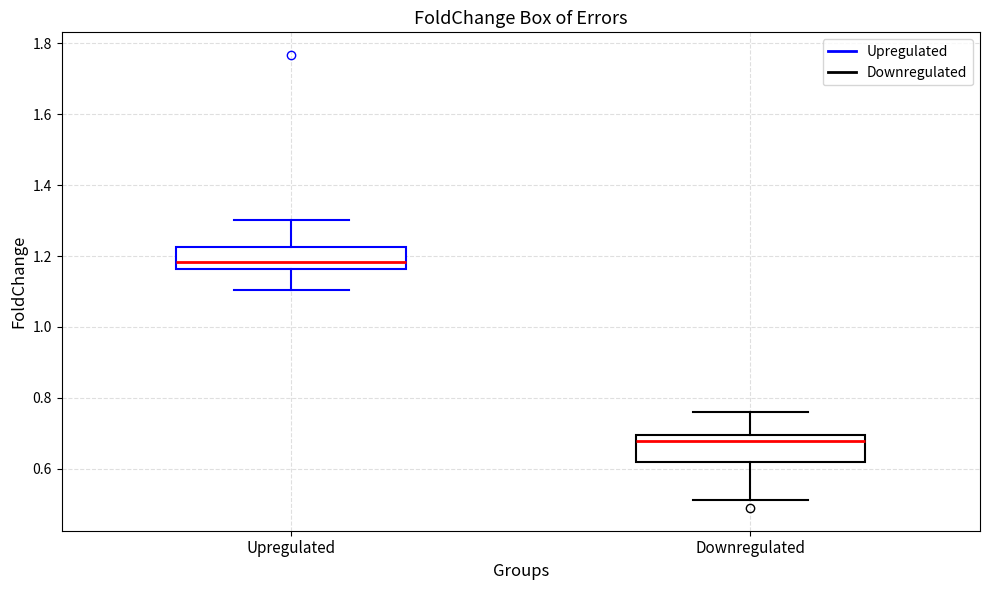

Which box's median line is the highest?

Upregulated